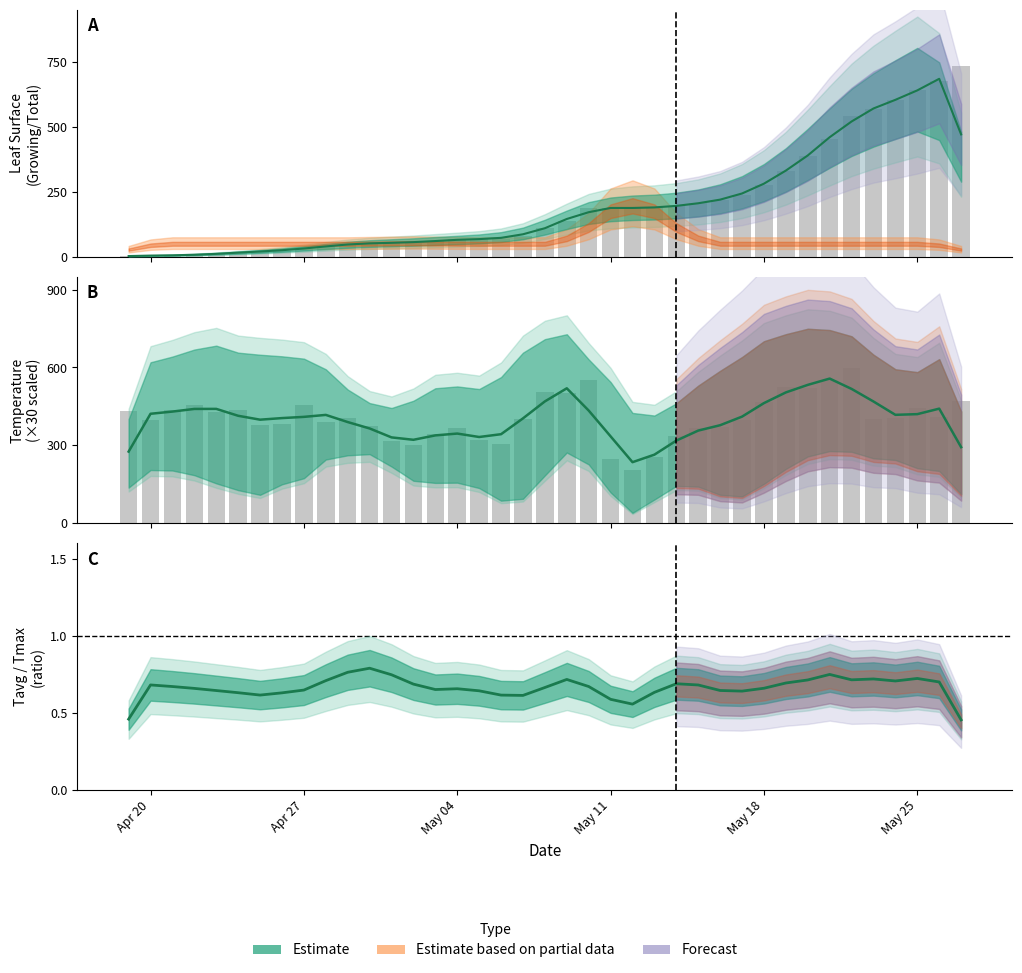

What is the maximum value for Tmax?

26.2